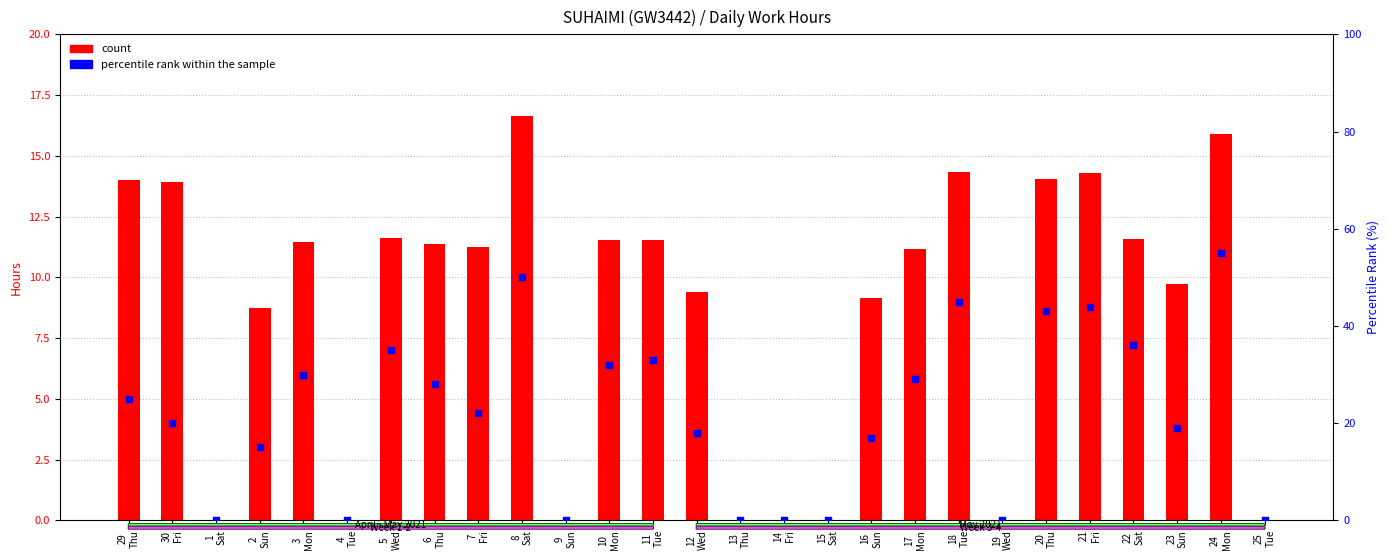

What is the total value across all series at 30
Fri?

33.9